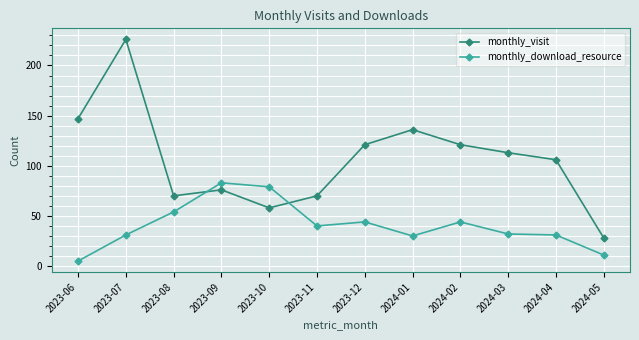

Which series has the largest total across all categories?

monthly_visit